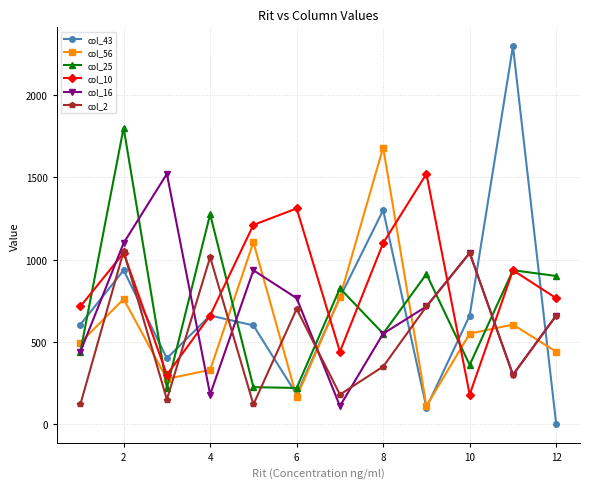

What is the maximum value shown in the chart?

2295